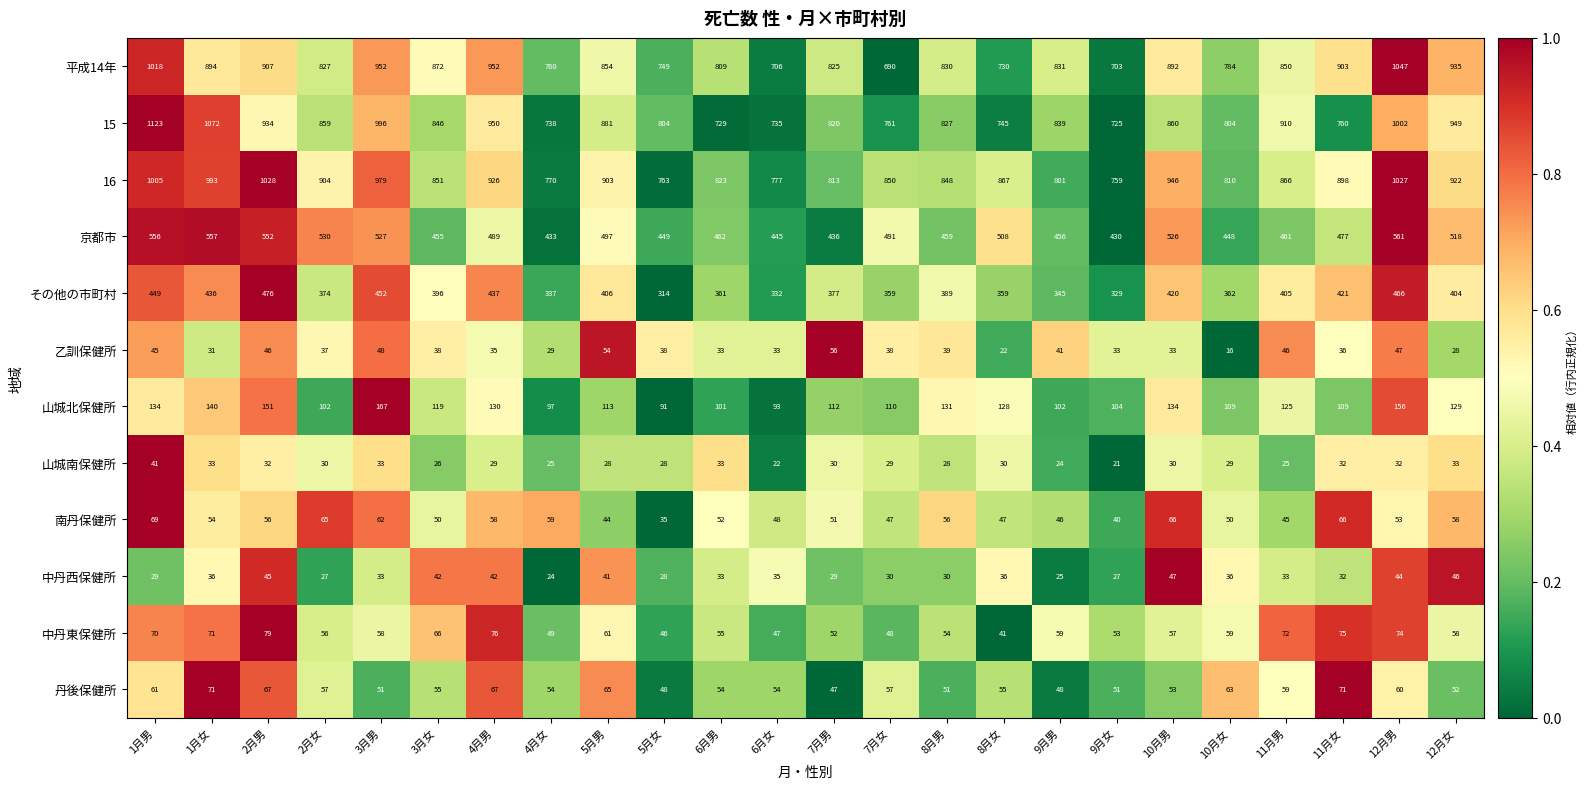

True or false: 15 has a value of 1388 at 10月女.

False